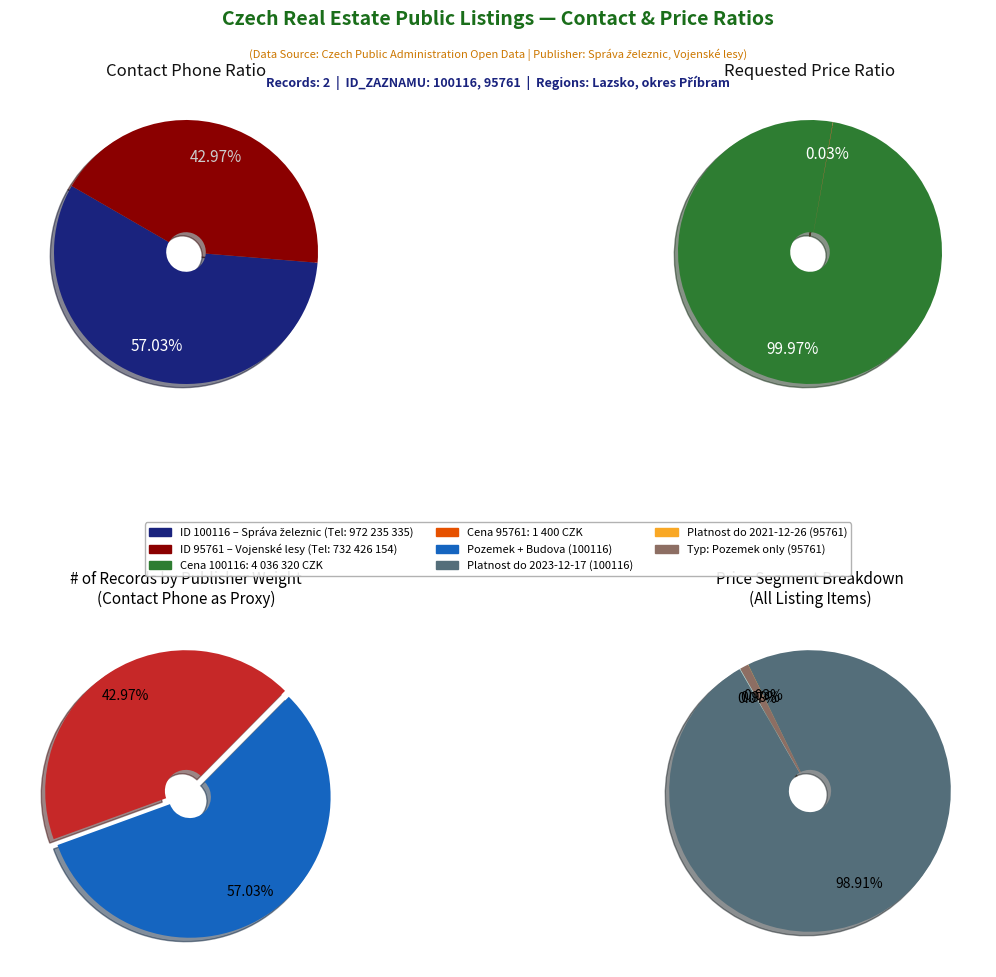

Which category has the smallest portion of the pie?

95761